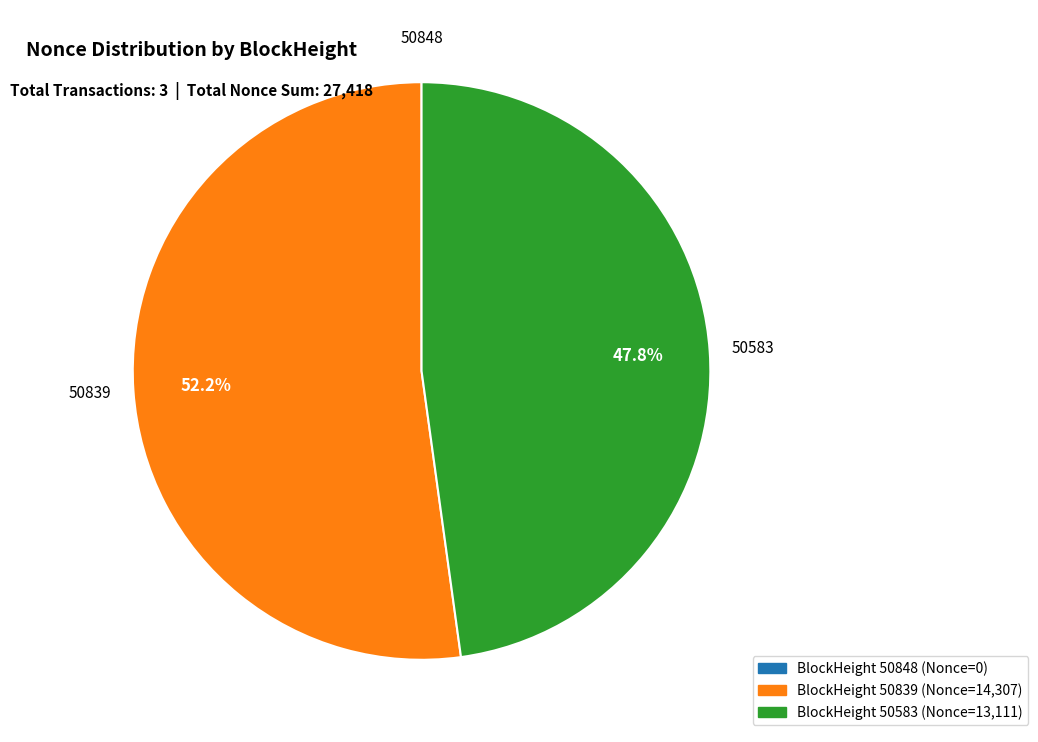

Is there a majority slice in this chart?

Yes